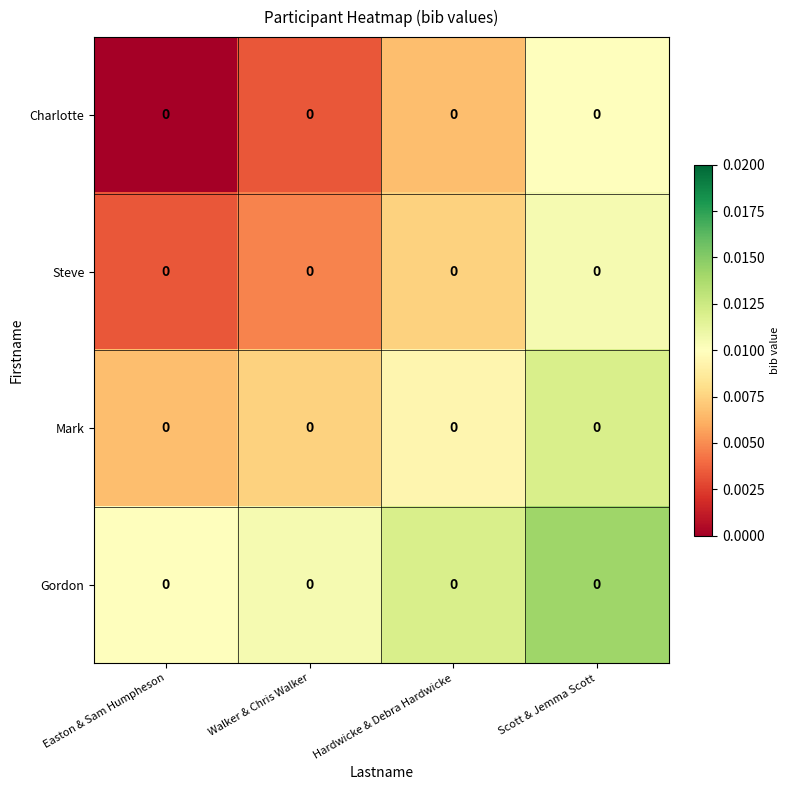

Count the Mark values in the range 0 to 1.

4